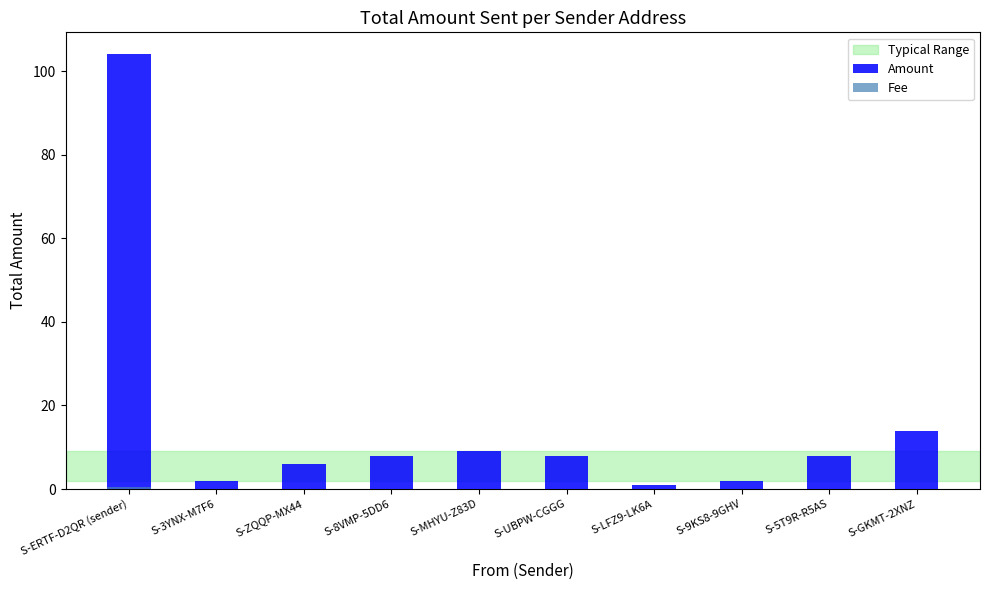

Count the number of categories in the chart.

10